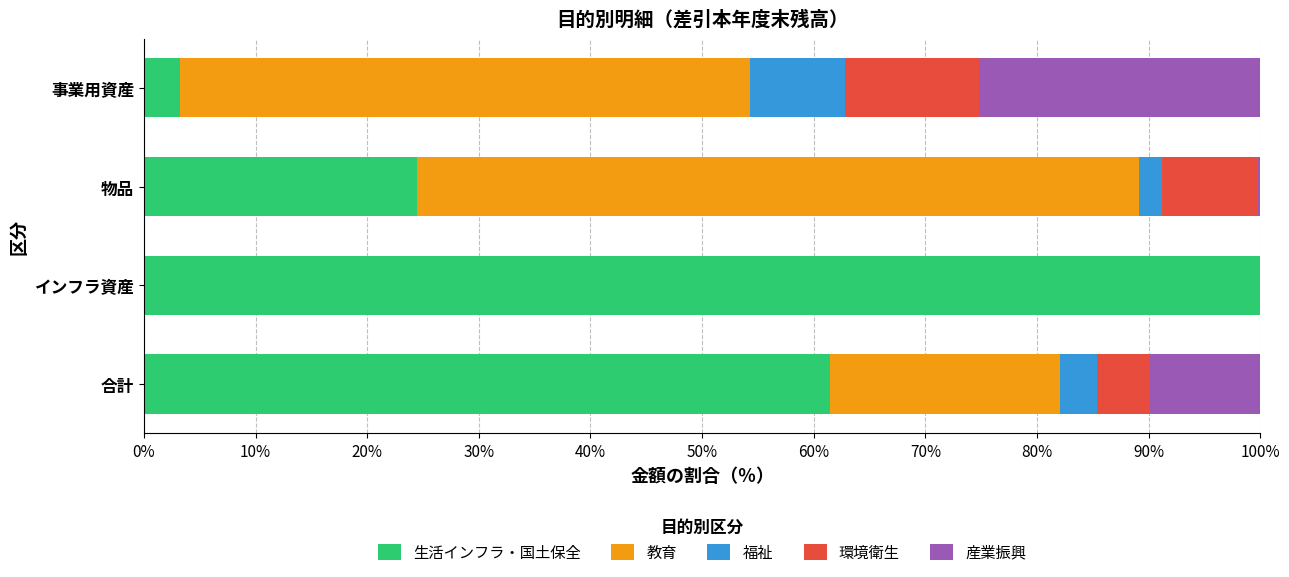

The 生活インフラ・国土保全 series shows 100.0 at インフラ資産. True or false?

True